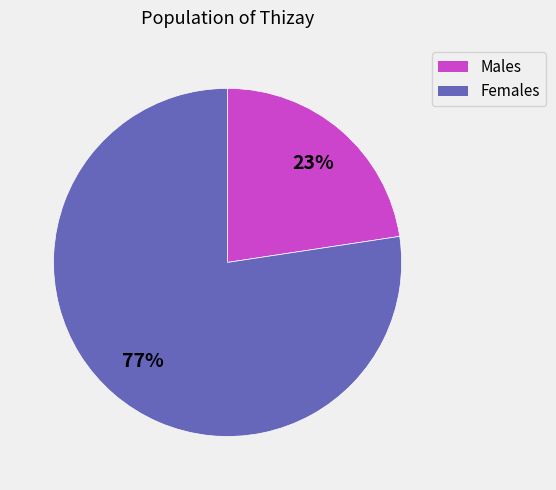

Is there a majority slice in this chart?

Yes